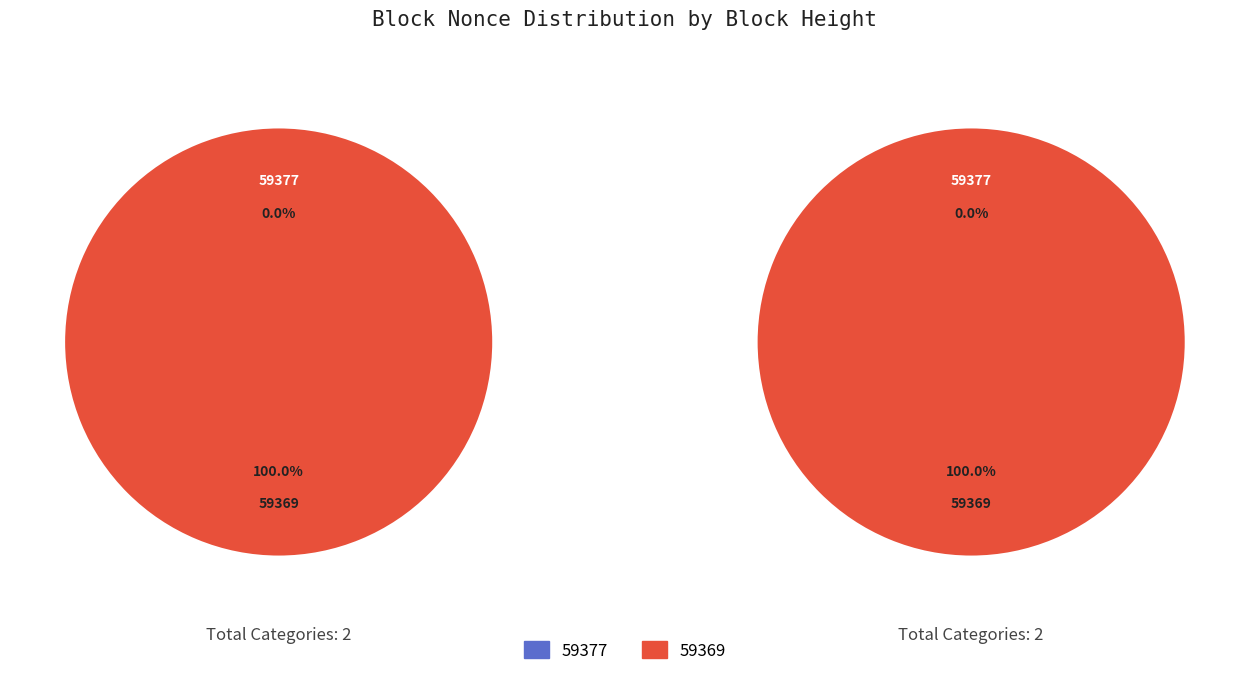

Combined, do 59377 and 59369 account for over 50%?

Yes